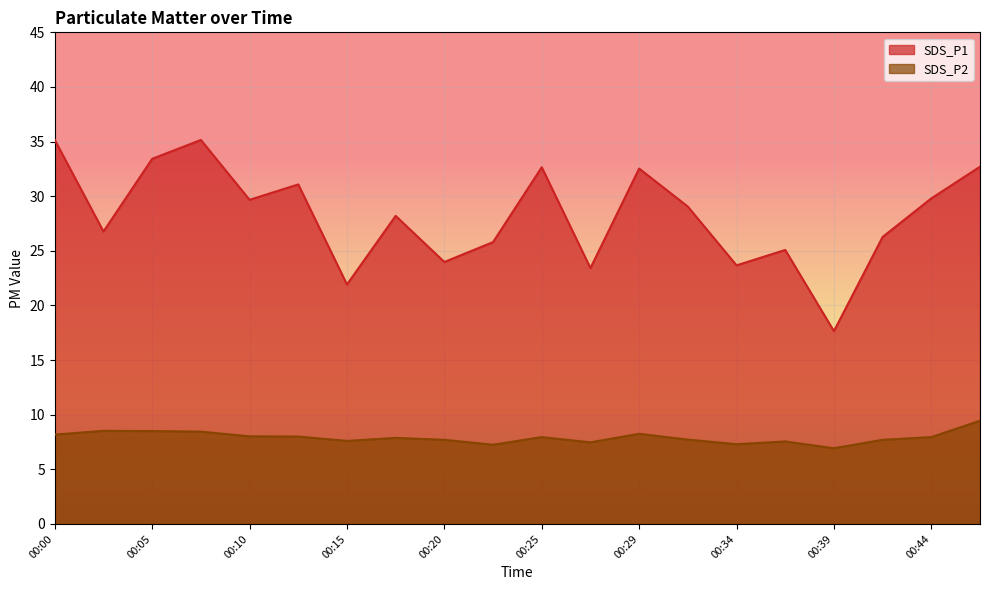

List the labels in order of SDS_P1 value, largest first.

00:00, 00:08, 00:05, 00:47, 00:25, 00:29, 00:12, 00:44, 00:10, 00:32, 00:17, 00:03, 00:42, 00:22, 00:37, 00:20, 00:34, 00:27, 00:15, 00:39